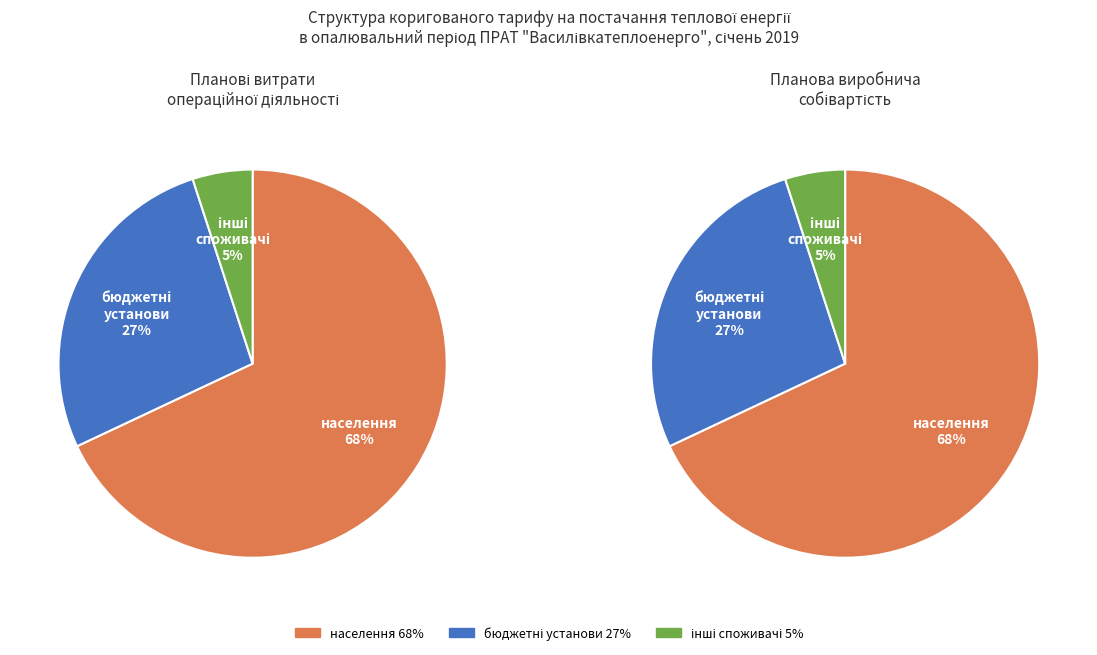

How many segments does this pie chart have?

3